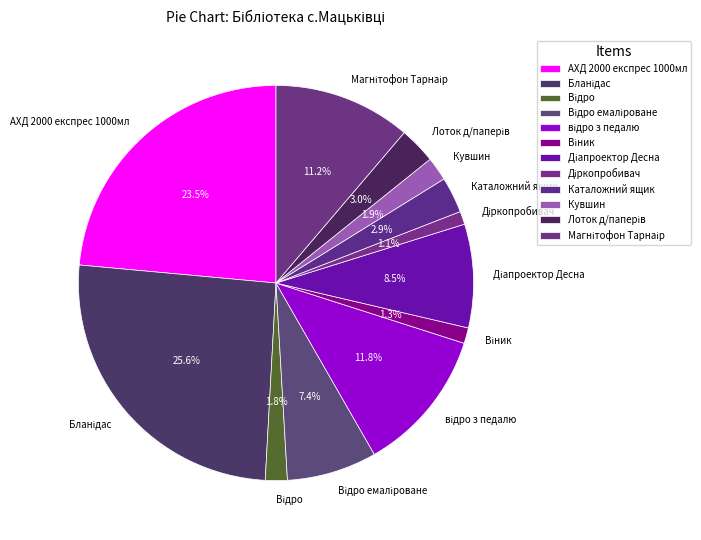

Is Каталожний ящик the majority of the pie?

No